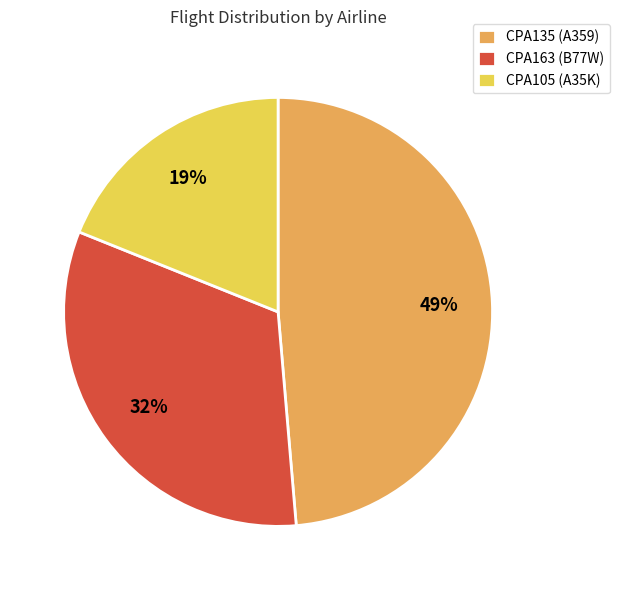

Count the number of slices in the pie.

3